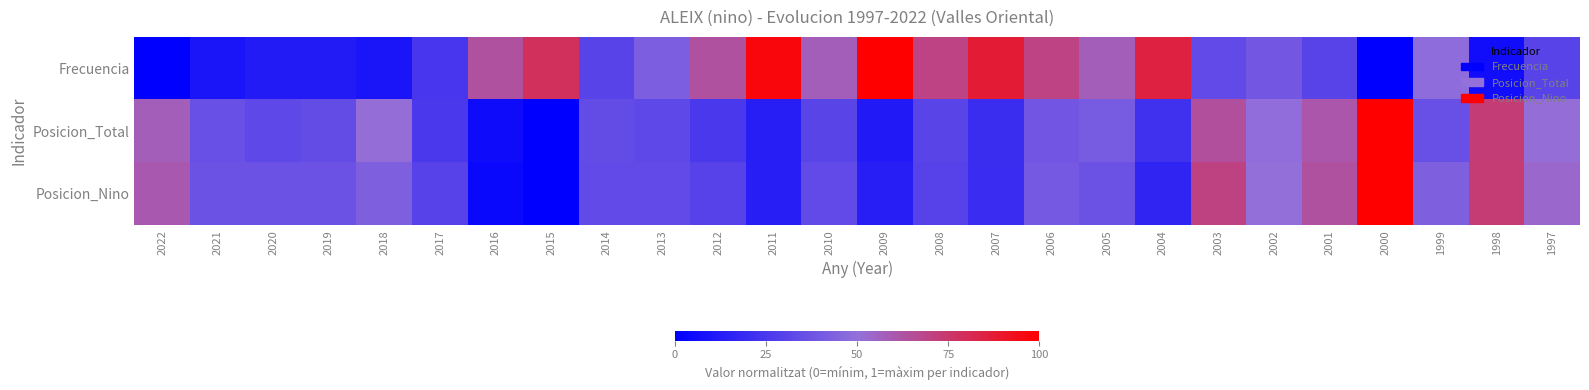

Which series has the largest total across all categories?

Frecuencia